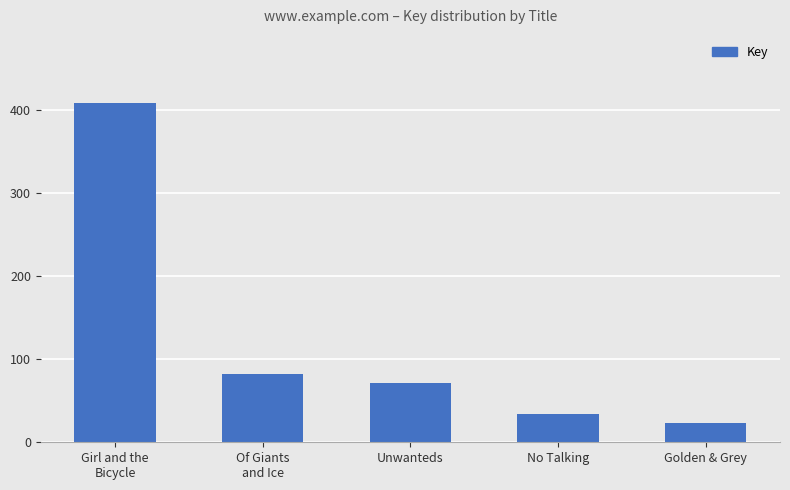

What is the sum of the values at Of Giants
and Ice and No Talking?

115.8